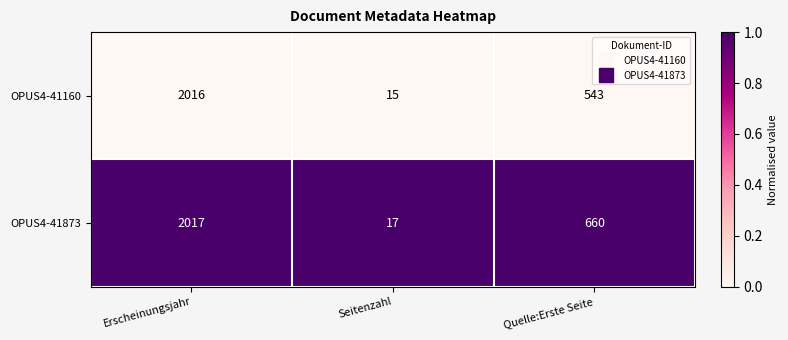

List the series in order of their peak value, highest first.

OPUS4-41873, OPUS4-41160